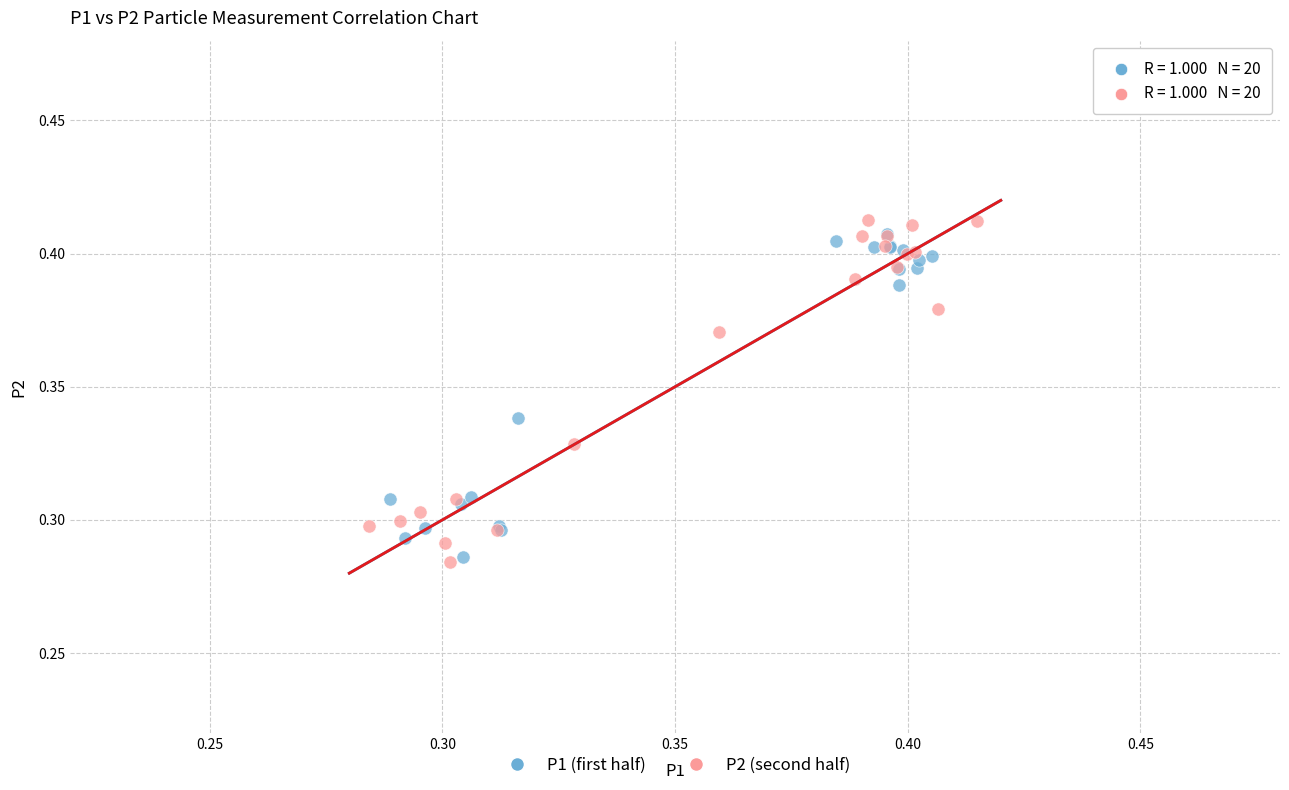

Which series has the largest Y range (max minus min)?

P2 (second half)